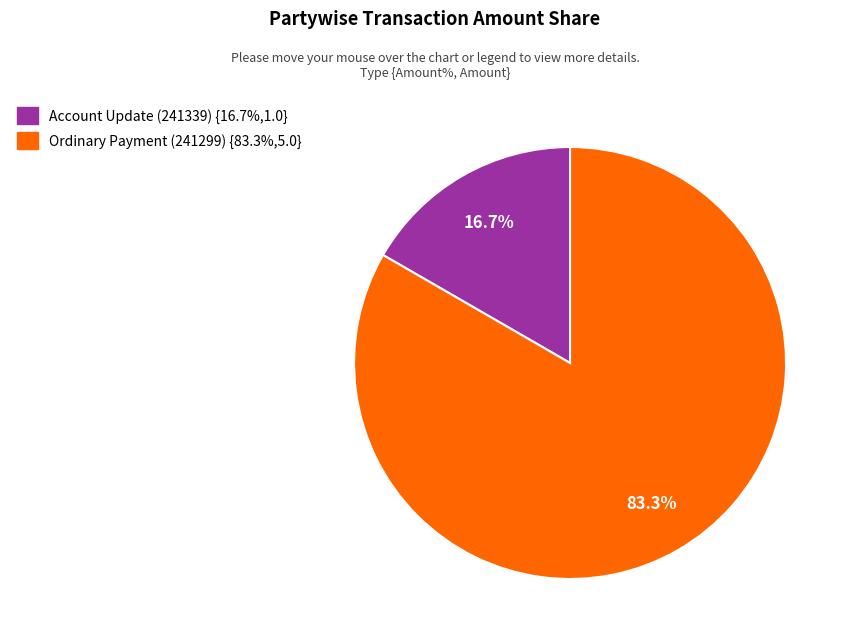

What percentage is NOT represented by Account Update (241339)?

83.3%